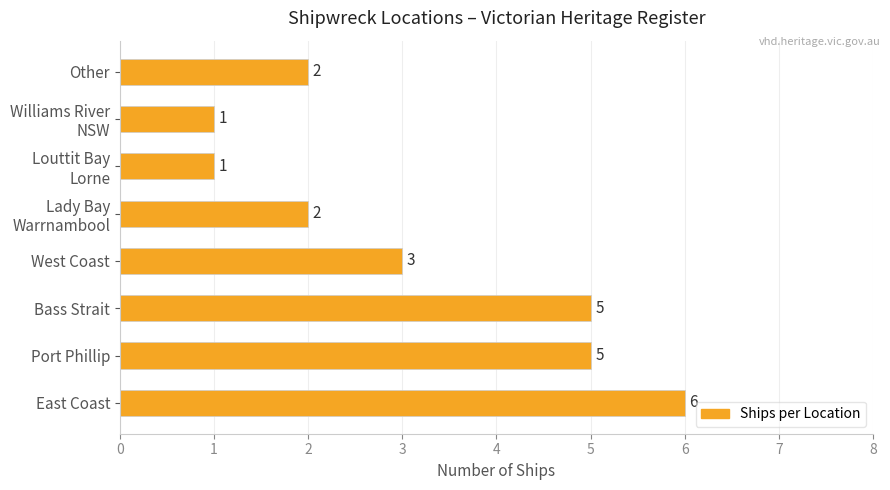

What is the difference between the maximum and minimum values?

5